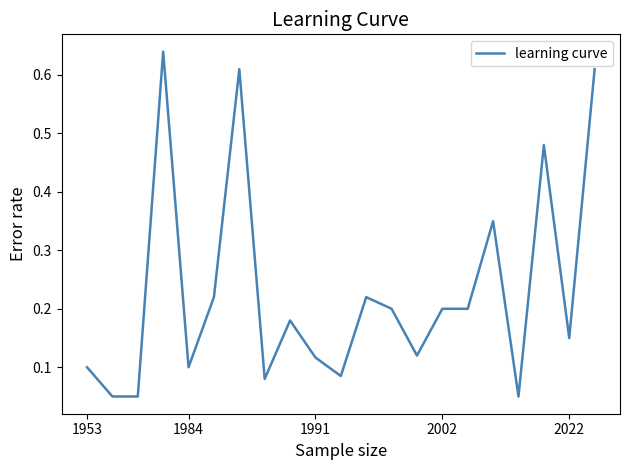

What is the maximum value shown in the chart?

0.6